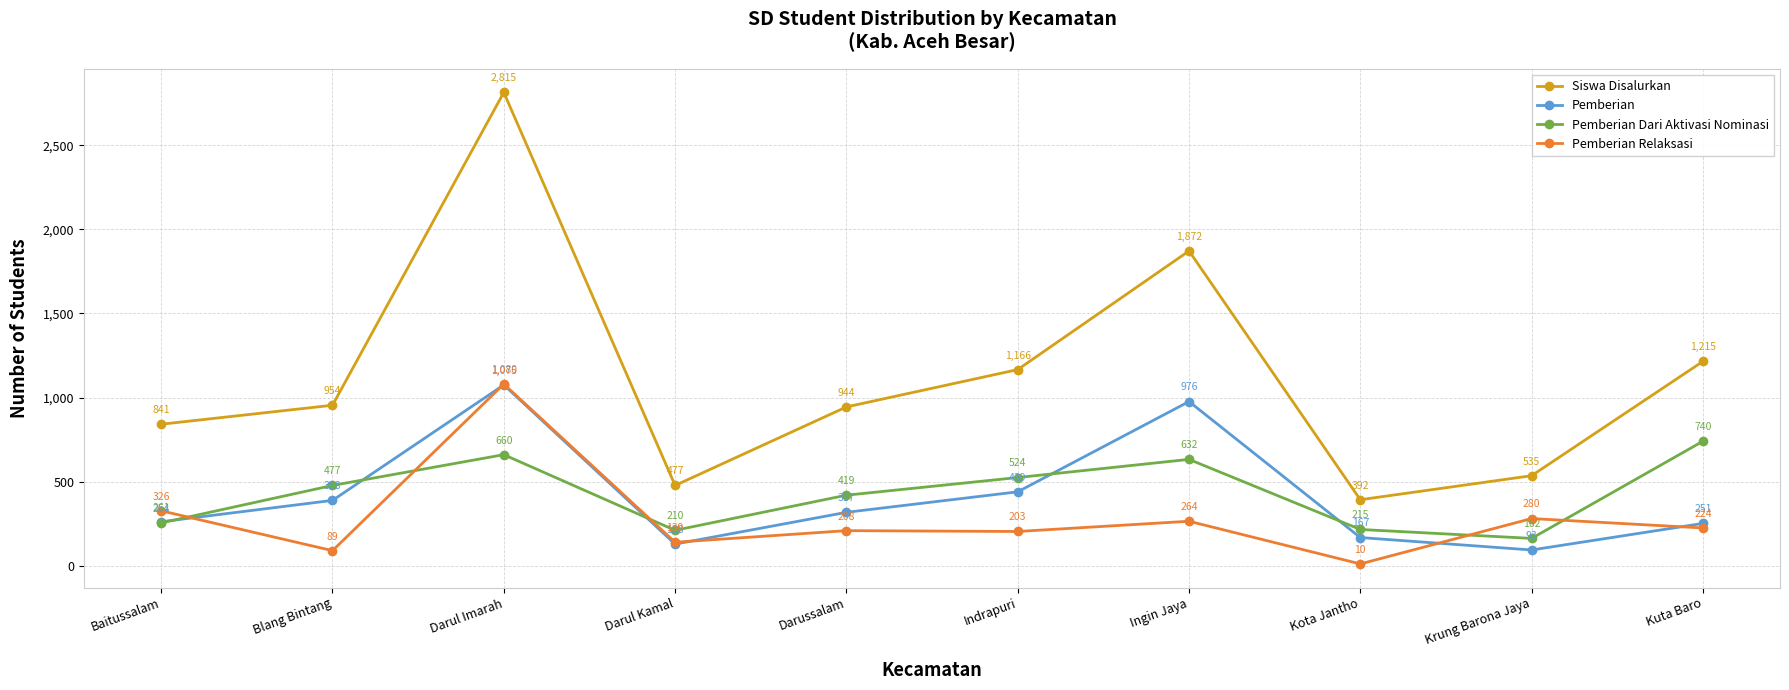

What is the average value of the Pemberian Dari Aktivasi Nominasi series?

429